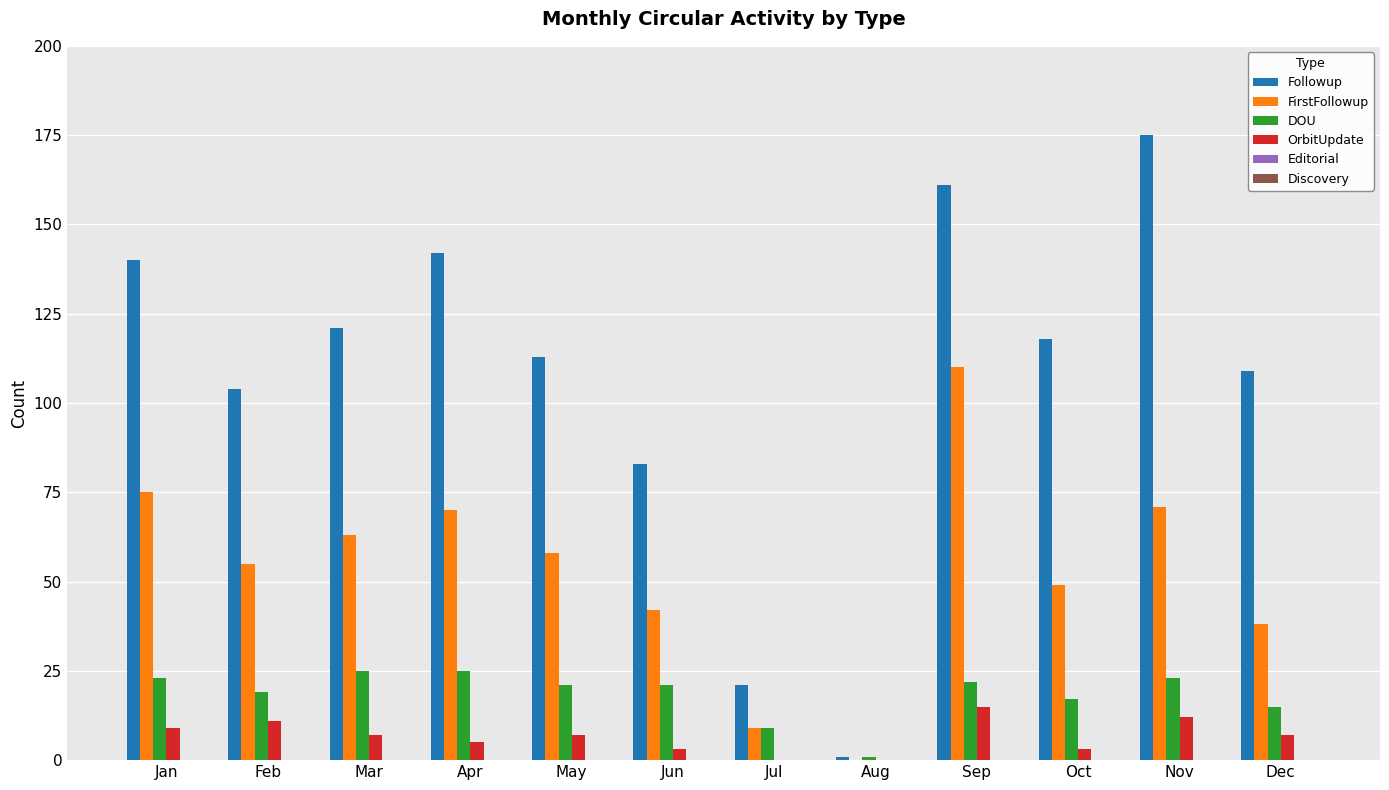

Which category has the highest value in the Followup series?

Nov